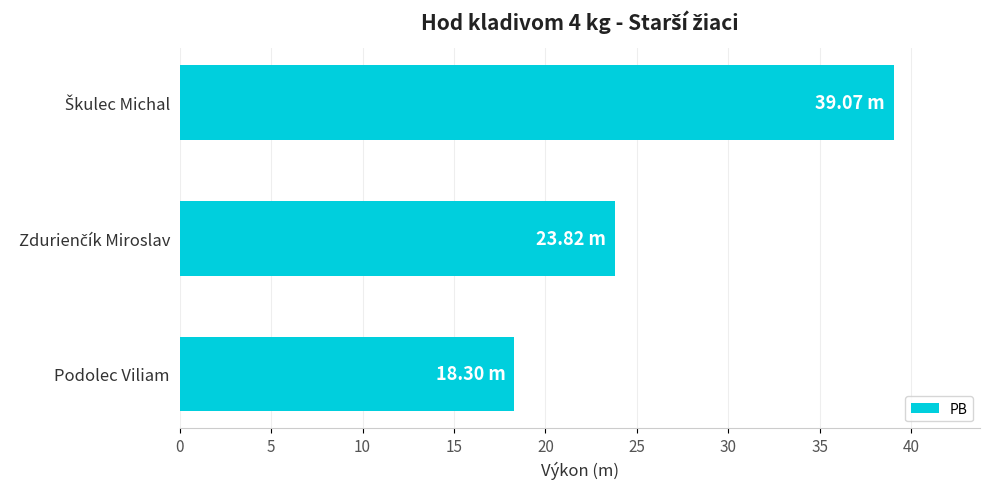

At which category does the chart reach its minimum across all series?

Podolec Viliam